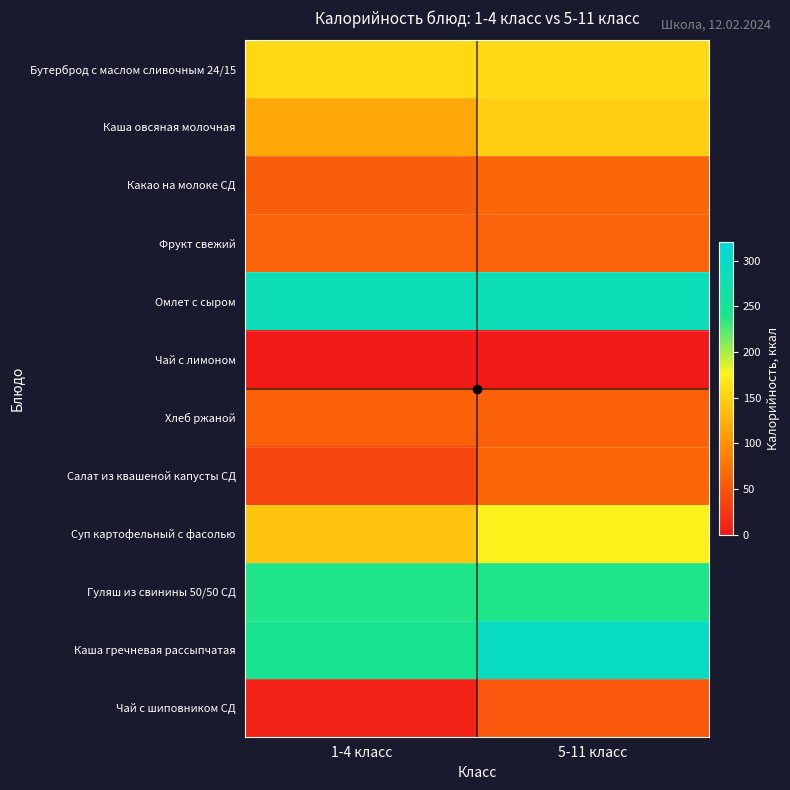

At how many categories does at least one series exceed 139?

2